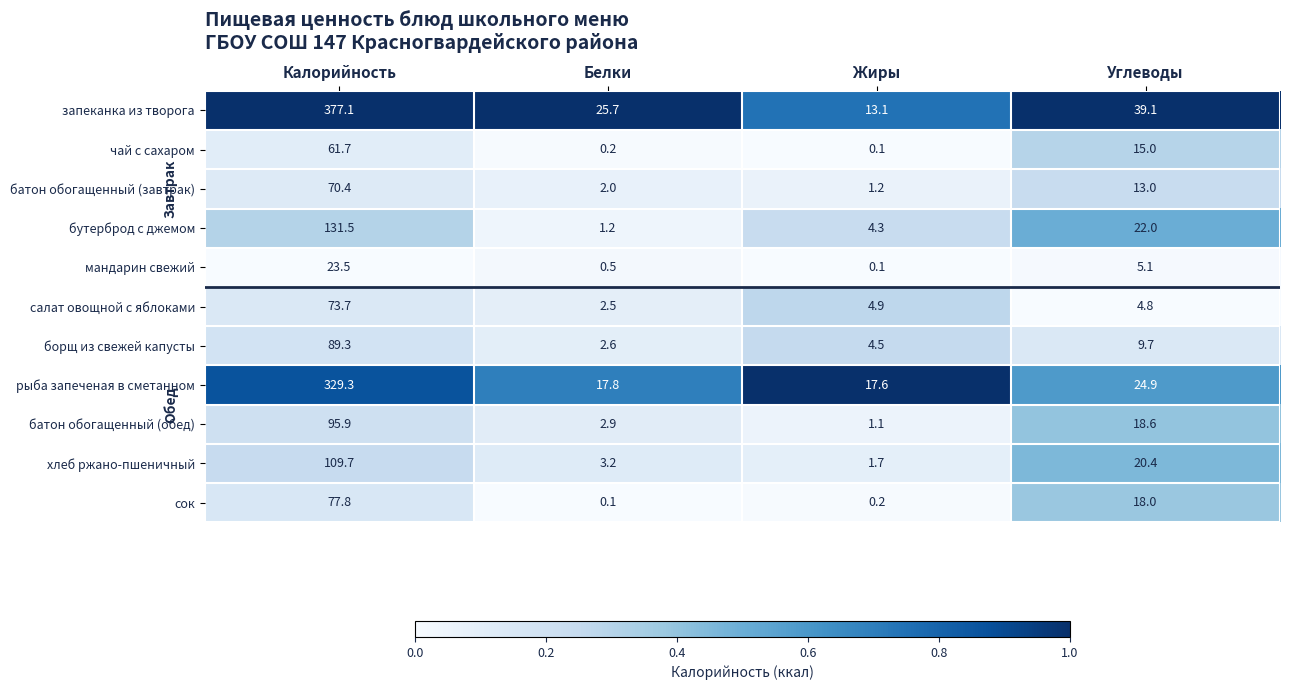

Is it true that рыба запеченая в сметанном equals 17.6 at Жиры?

True